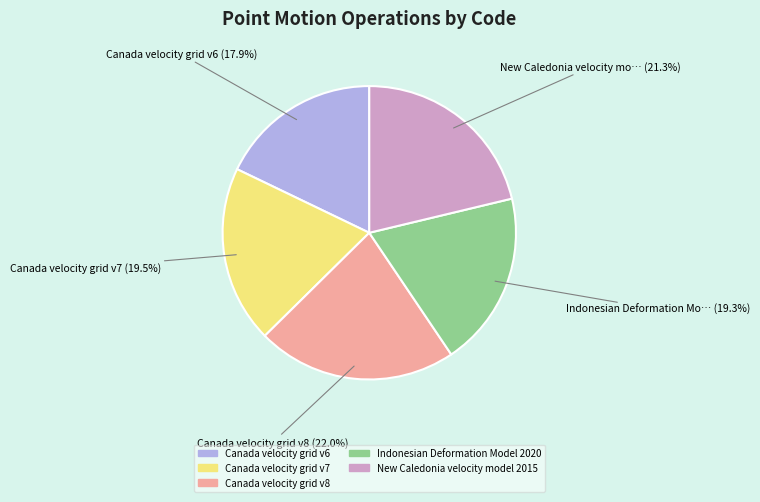

Count the number of slices in the pie.

5